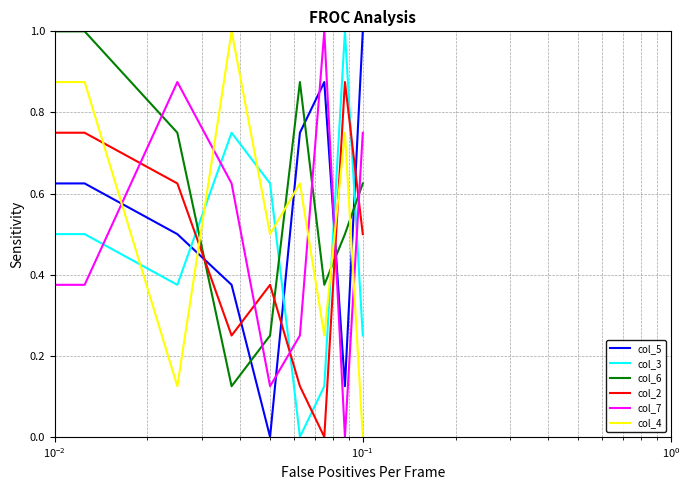

What is the difference between the maximum and minimum values in the col_3 series?

1.0